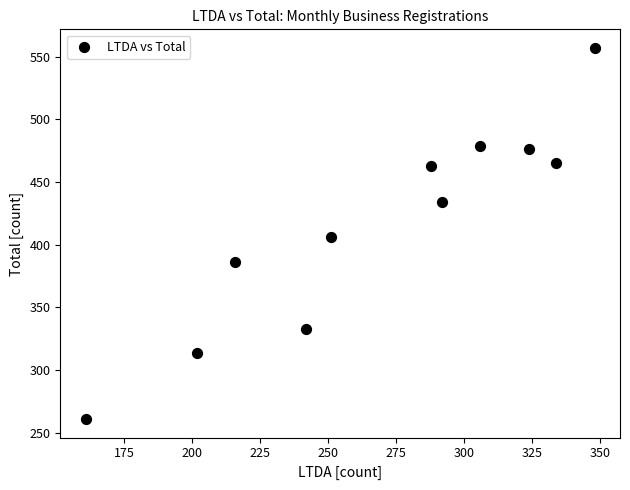

What is the average Y value?

416